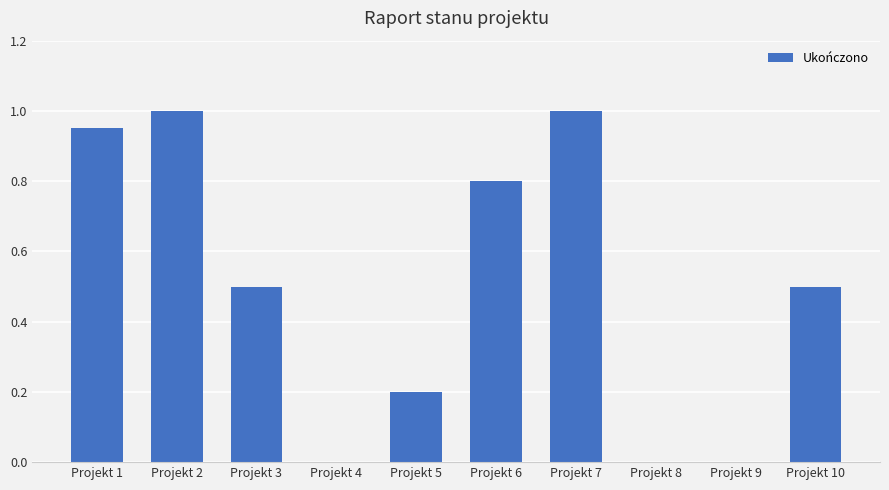

What is the maximum value shown in the chart?

1.0